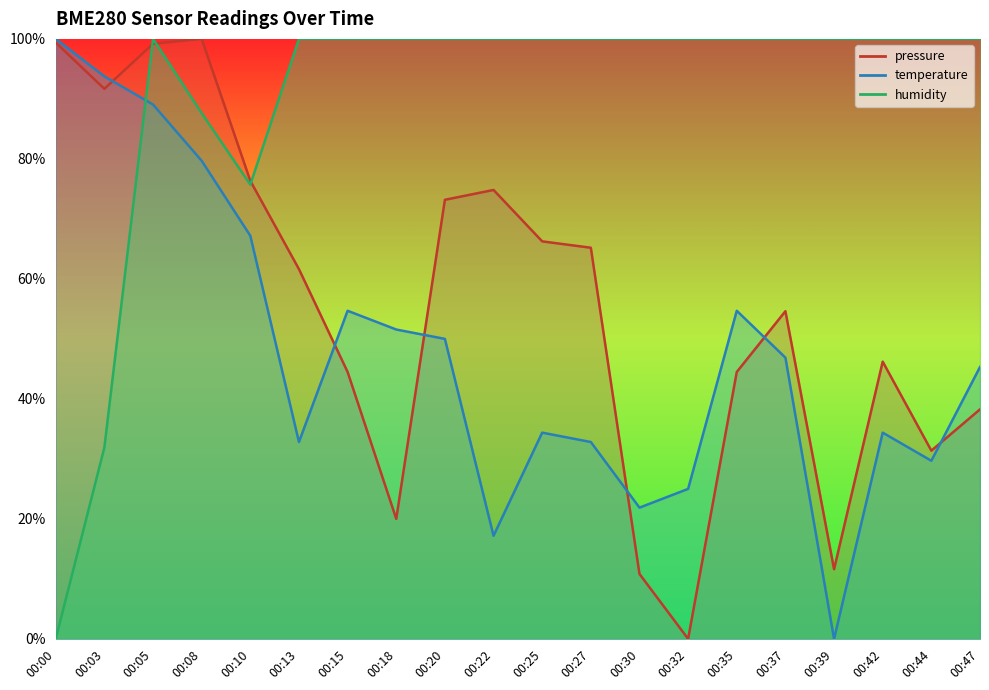

Reading right to left, what are all the values shown in this chart?

pressure: 00:47=38.3	00:44=31.4	00:42=46.2	00:39=11.6	00:37=54.6	00:35=44.5	00:32=0.0	00:30=10.8	00:27=65.2	00:25=66.3	00:22=74.8	00:20=73.2	00:18=20.0	00:15=44.5	00:13=61.6	00:10=76.3	00:08=100.0	00:05=99.2	00:03=91.7	00:00=99.4
temperature: 00:47=45.3	00:44=29.7	00:42=34.4	00:39=0.0	00:37=46.9	00:35=54.7	00:32=25.0	00:30=21.9	00:27=32.8	00:25=34.4	00:22=17.2	00:20=50.0	00:18=51.6	00:15=54.7	00:13=32.8	00:10=67.2	00:08=79.7	00:05=89.1	00:03=93.8	00:00=100.0
humidity: 00:47=100.0	00:44=100.0	00:42=100.0	00:39=100.0	00:37=100.0	00:35=100.0	00:32=100.0	00:30=100.0	00:27=100.0	00:25=100.0	00:22=100.0	00:20=100.0	00:18=100.0	00:15=100.0	00:13=100.0	00:10=75.7	00:08=87.6	00:05=100.0	00:03=31.9	00:00=0.0